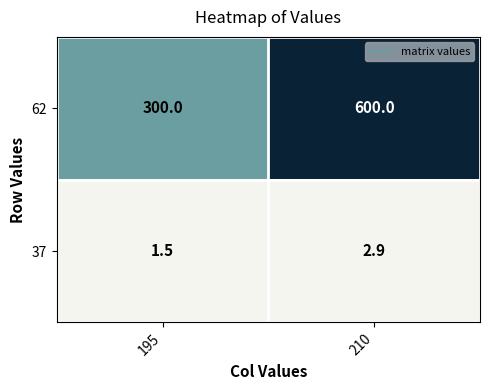

What is the difference between the maximum and minimum values in the 37 series?

1.4